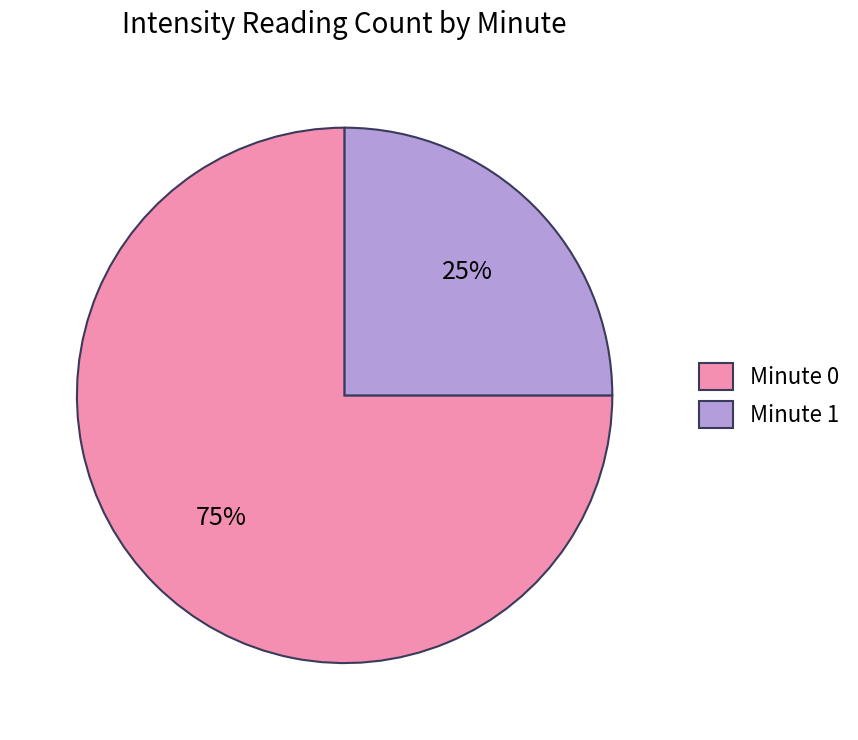

Combined, do Minute 0 and Minute 1 account for over 50%?

Yes